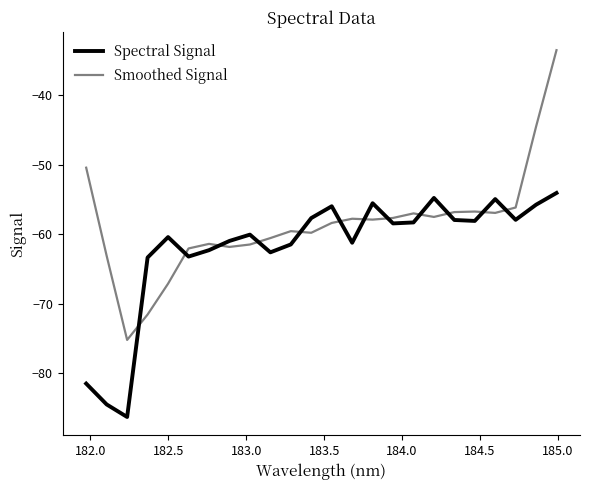

How many times do Spectral Signal and Smoothed Signal cross each other?

12